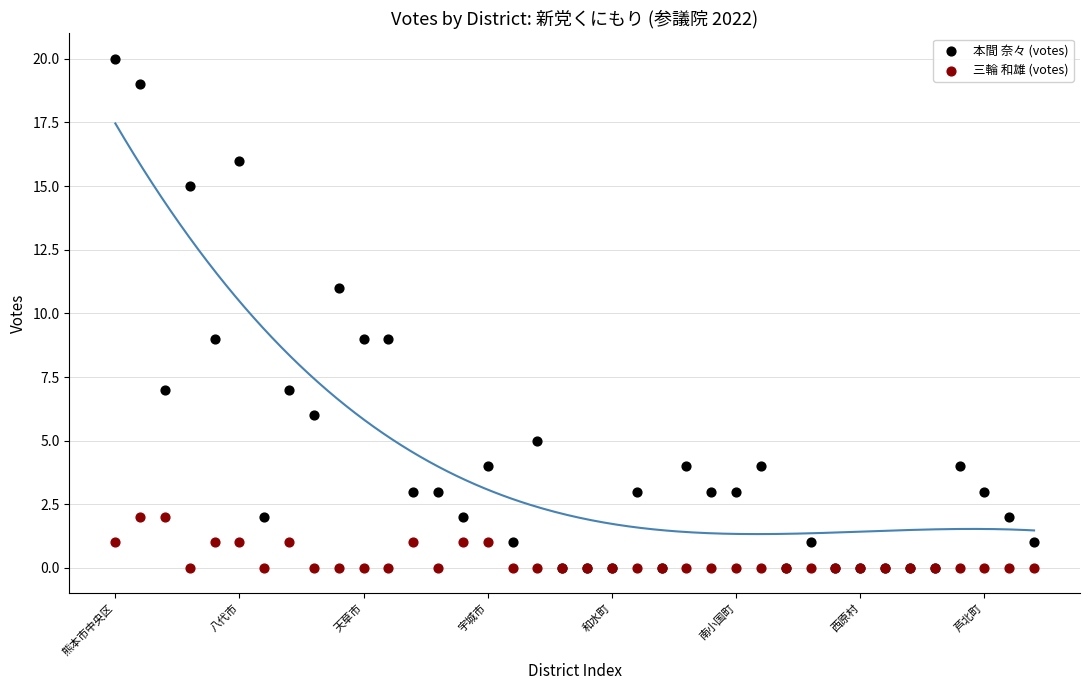

Which series has the widest spread of Y values?

本間 奈々 (votes)